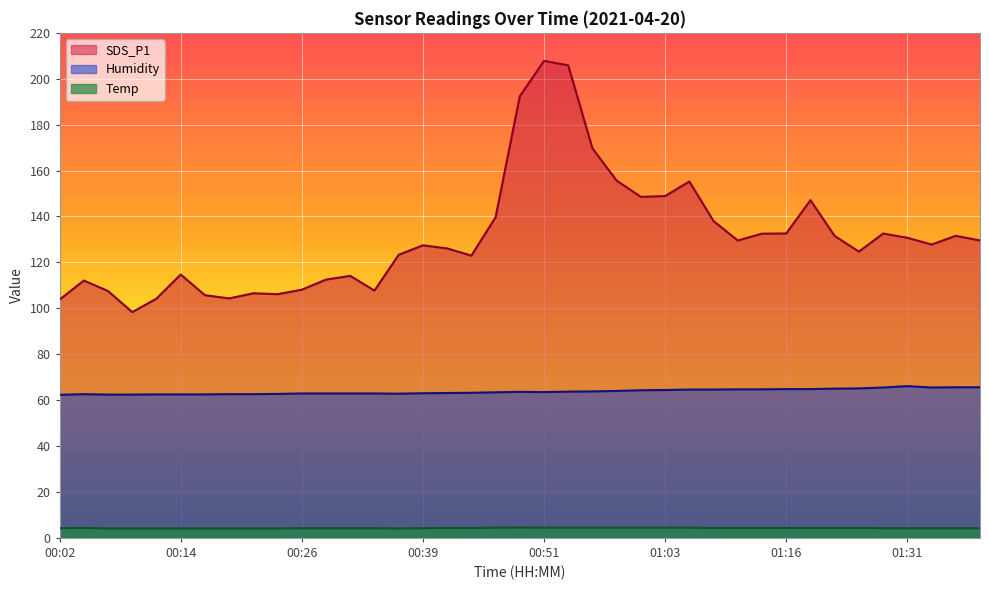

Is it true that SDS_P1 equals 197.5 at 00:39?

False